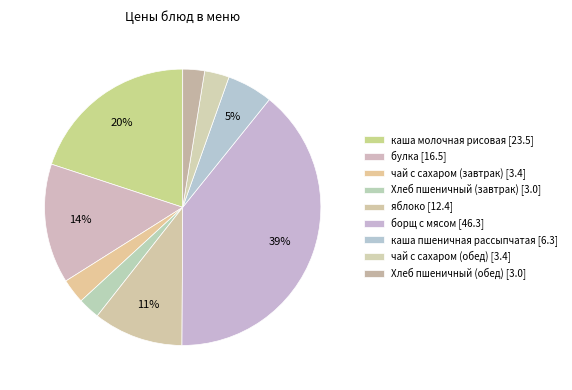

What percentage do яблоко and чай с сахаром (обед) together represent?

13.4%